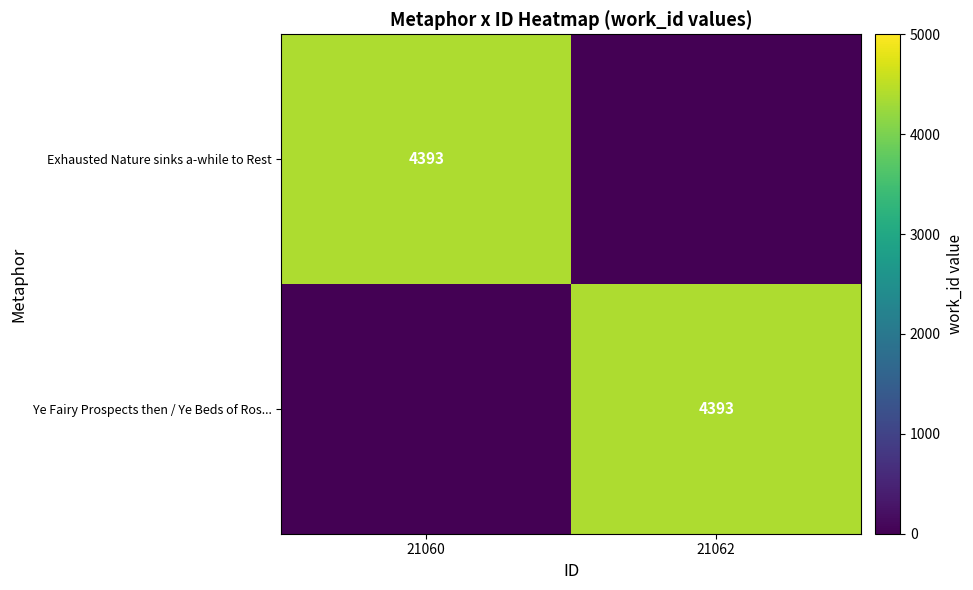

The value of Exhausted Nature sinks a-while to Rest at 21060 is 4393. True or false?

True